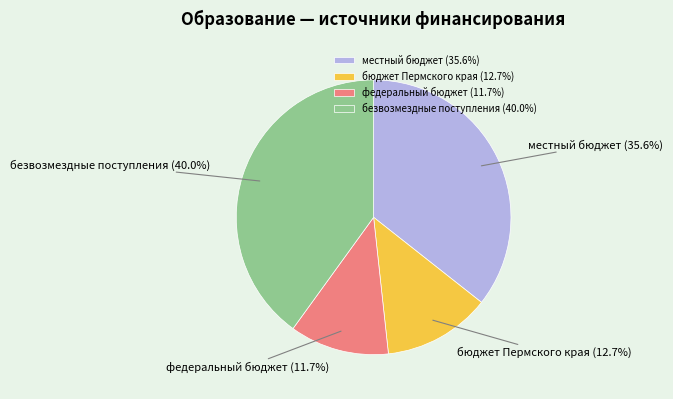

Between бюджет Пермского края and федеральный бюджет, which is larger?

бюджет Пермского края